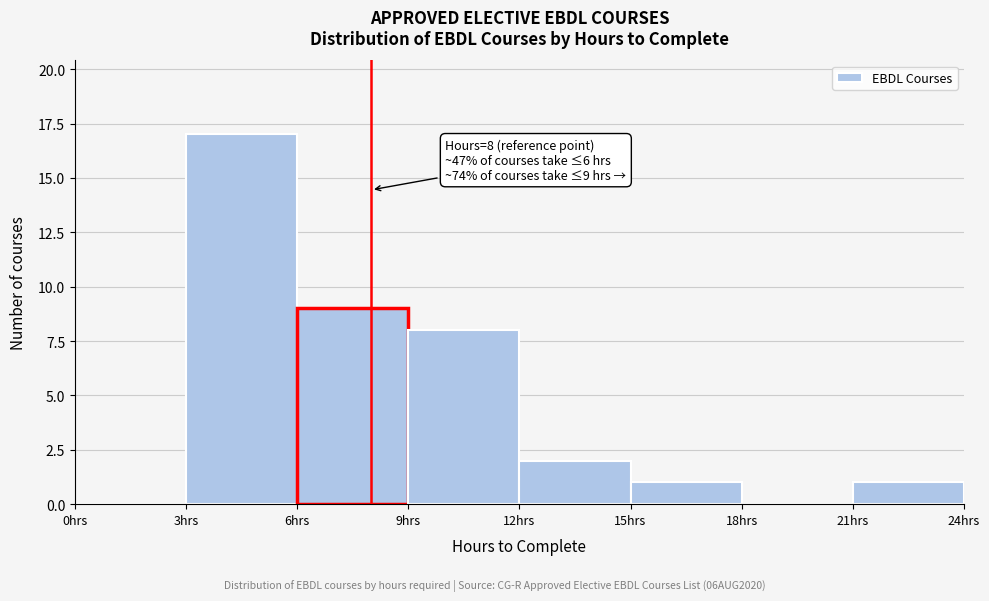

Over which range of the x-axis is the bar tallest?

3 to 6